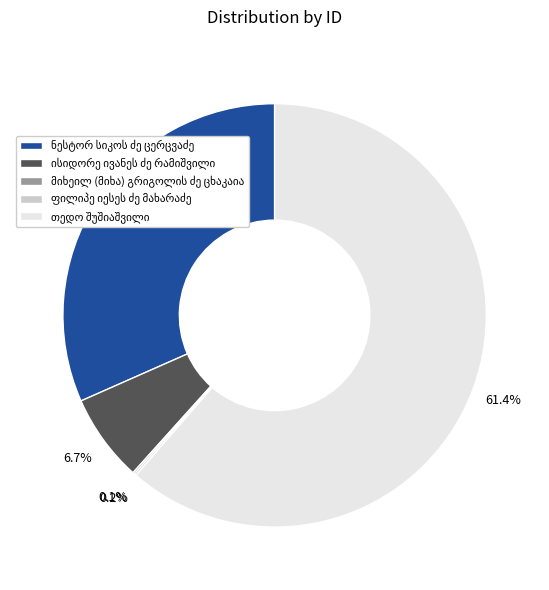

Is there a majority slice in this chart?

Yes